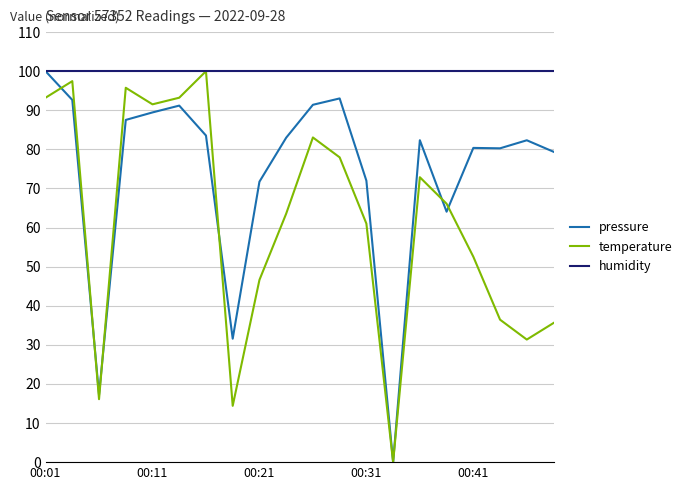

What is the maximum value shown in the chart?

100.0